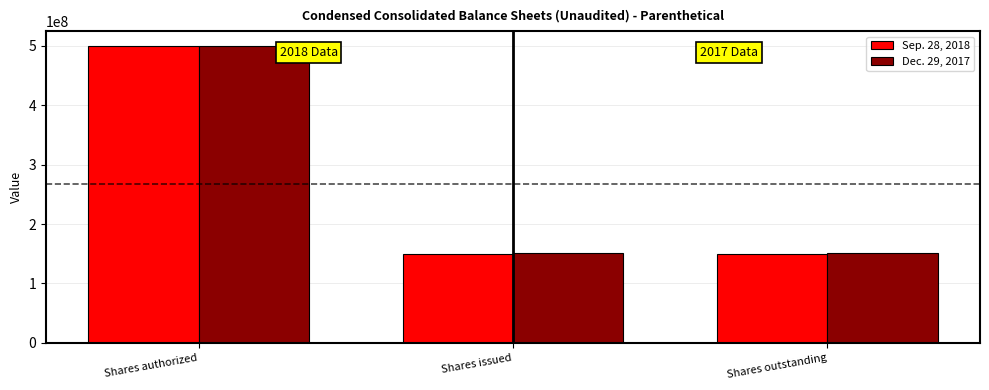

How many data points does each series have?

3